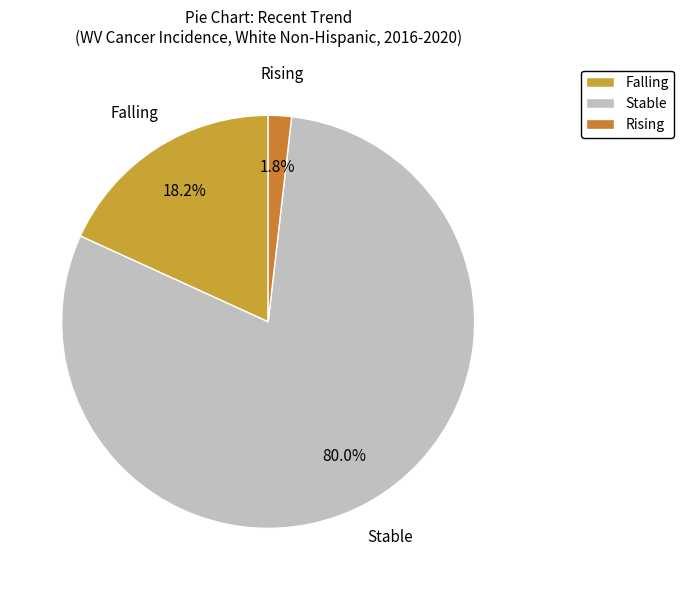

What percentage is NOT represented by Falling?

81.8%